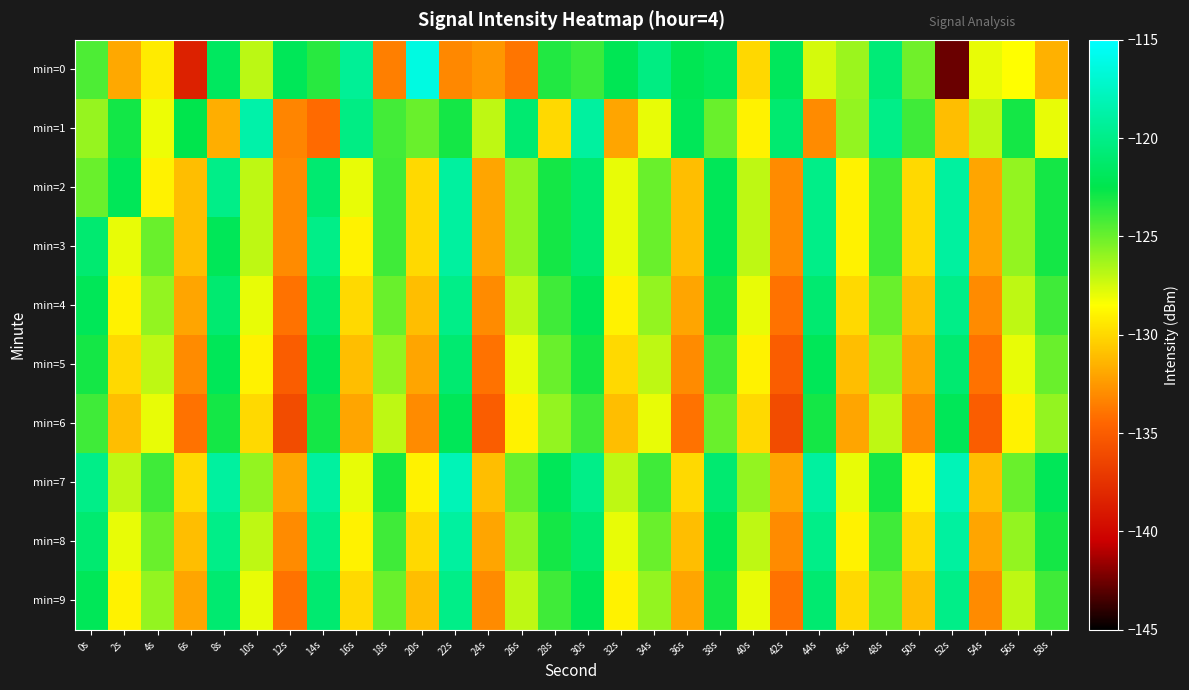

How many distinct data groups are displayed?

10